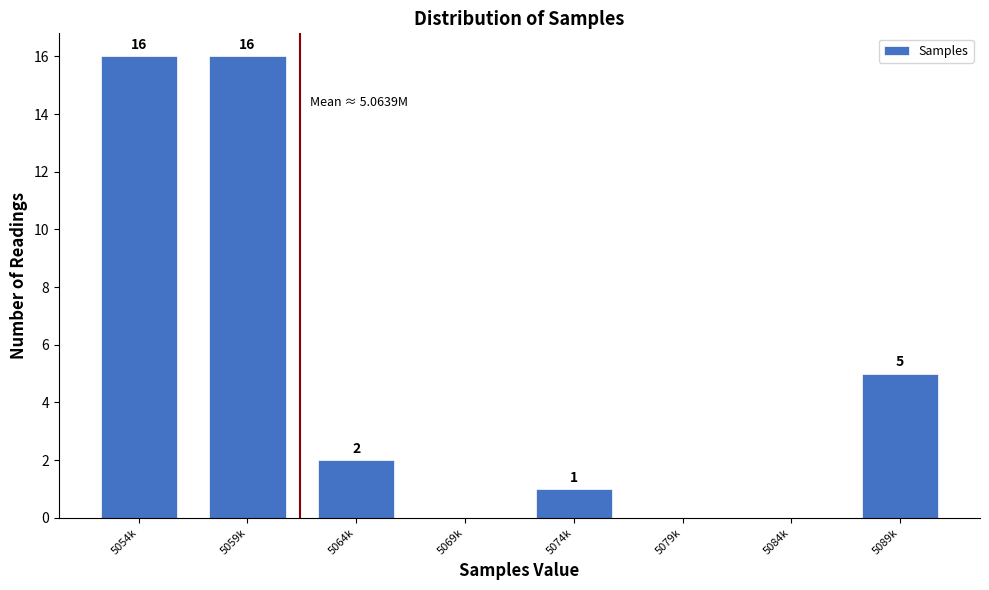

Reading left to right, transcribe all the data shown in this chart.

5054k=16	5059k=16	5064k=2	5069k=0	5074k=1	5079k=0	5084k=0	5089k=5